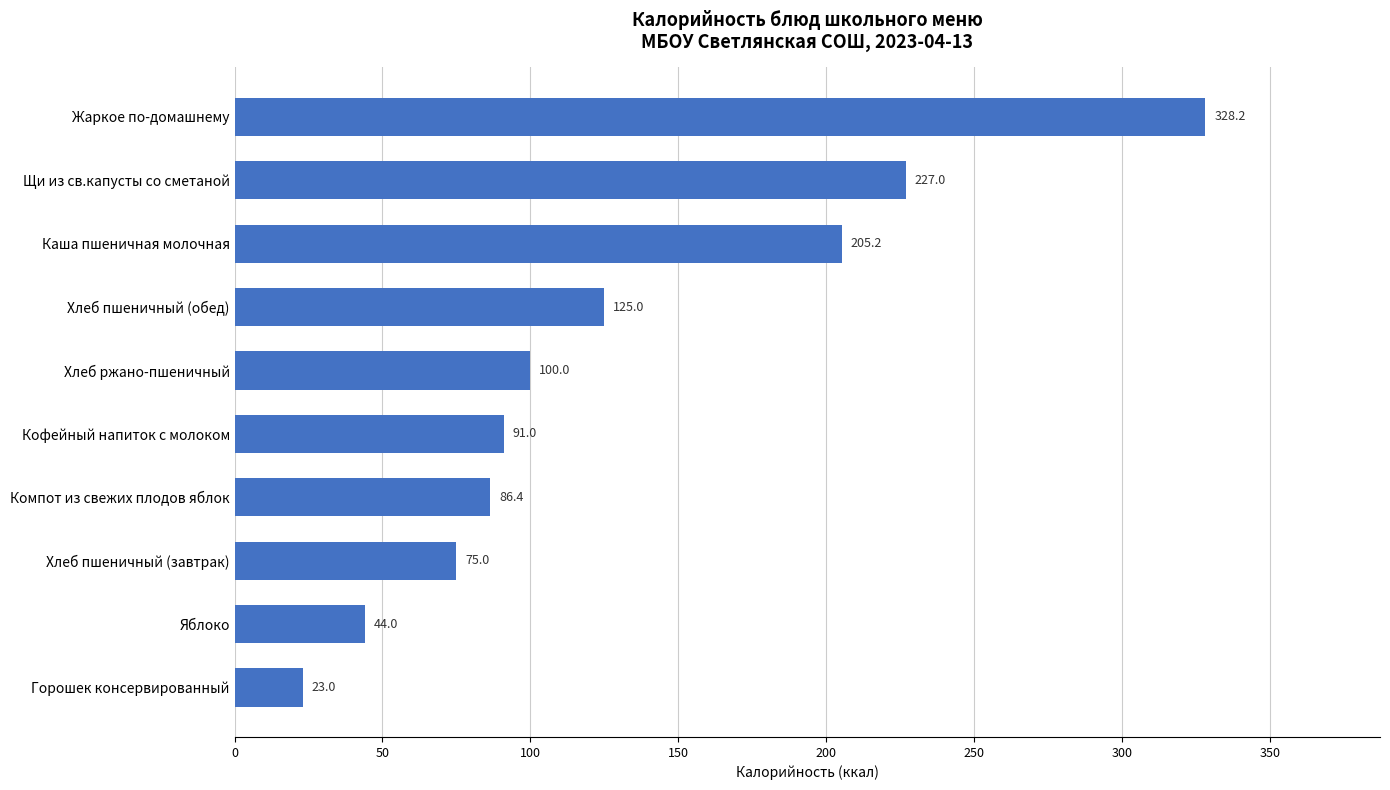

Rank the categories by value from highest to lowest.

Жаркое по-домашнему, Щи из св.капусты со сметаной, Каша пшеничная молочная, Хлеб пшеничный (обед), Хлеб ржано-пшеничный, Кофейный напиток с молоком, Компот из свежих плодов яблок, Хлеб пшеничный (завтрак), Яблоко, Горошек консервированный